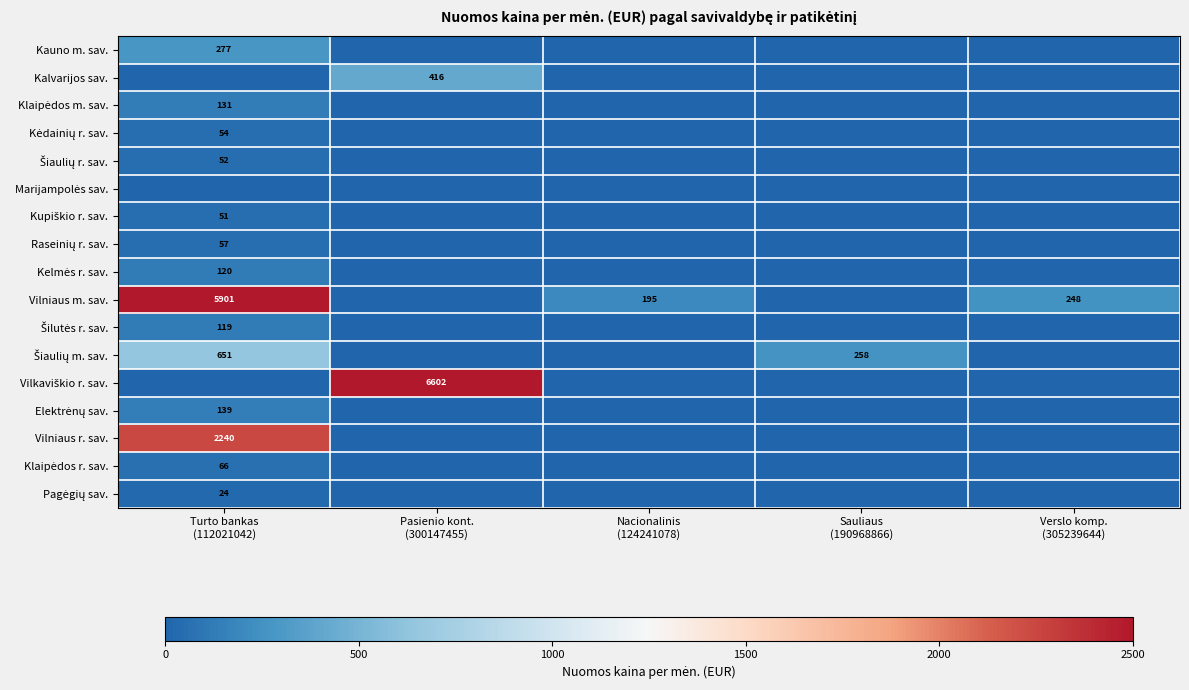

What is the average value of the Pagėgių sav. series?

4.8